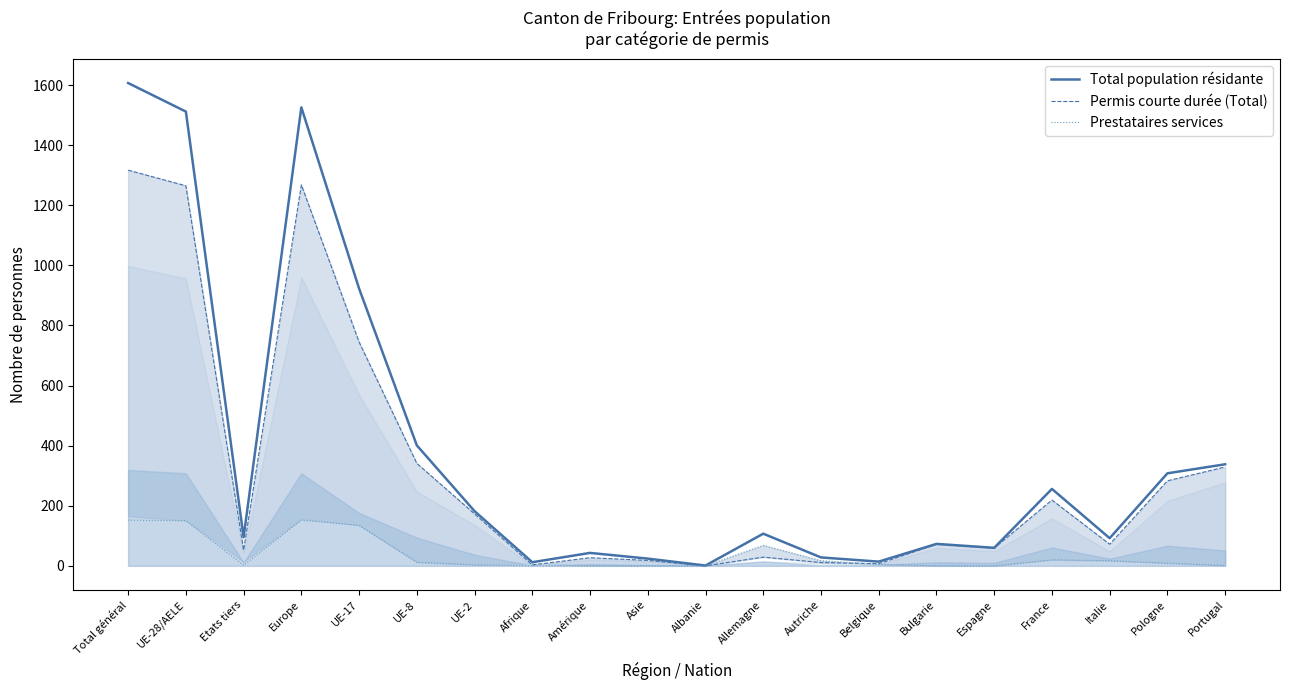

Is the value of Permis courte durée (Total) at Belgique greater than the value of Prestataires services at UE-28/AELE?

No